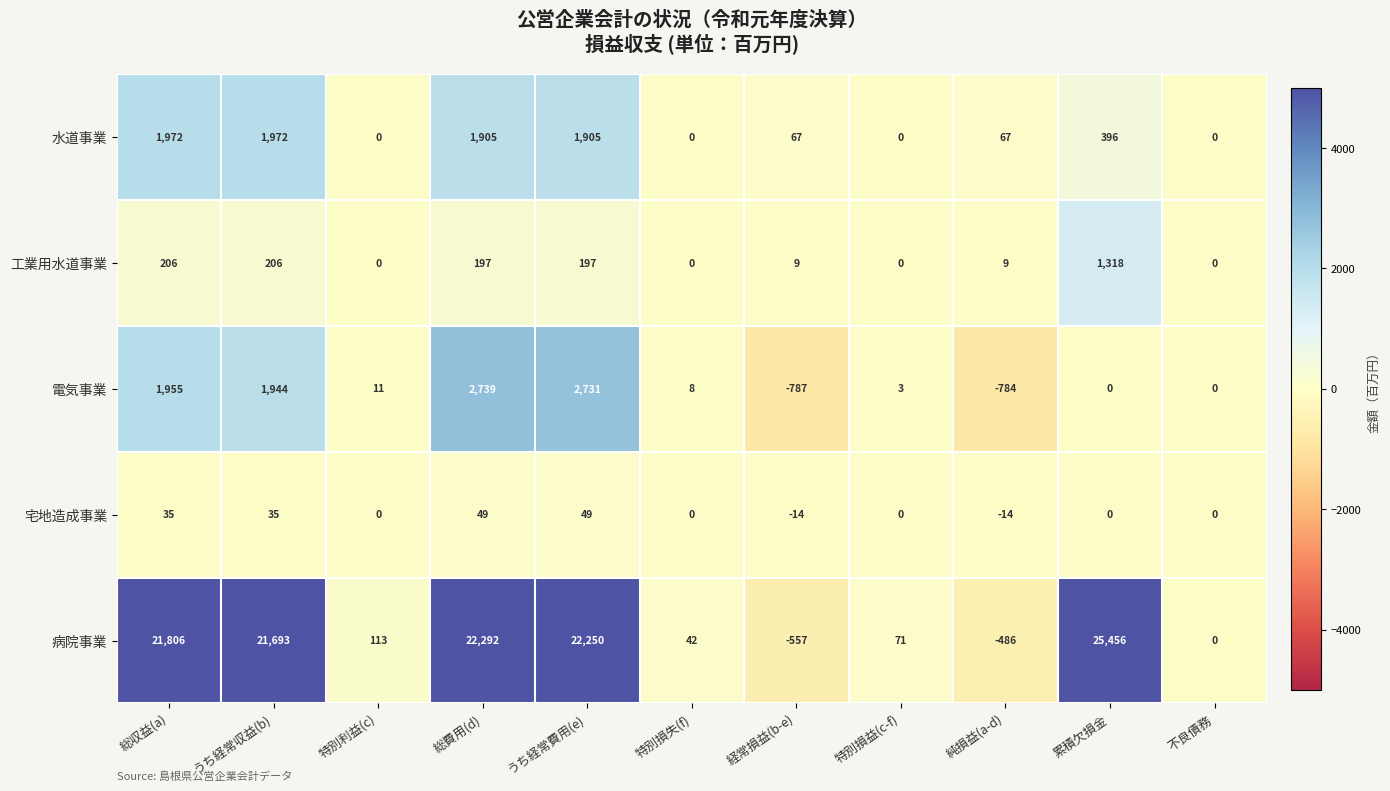

The 水道事業 series shows 0 at 特別損益(c-f). True or false?

True